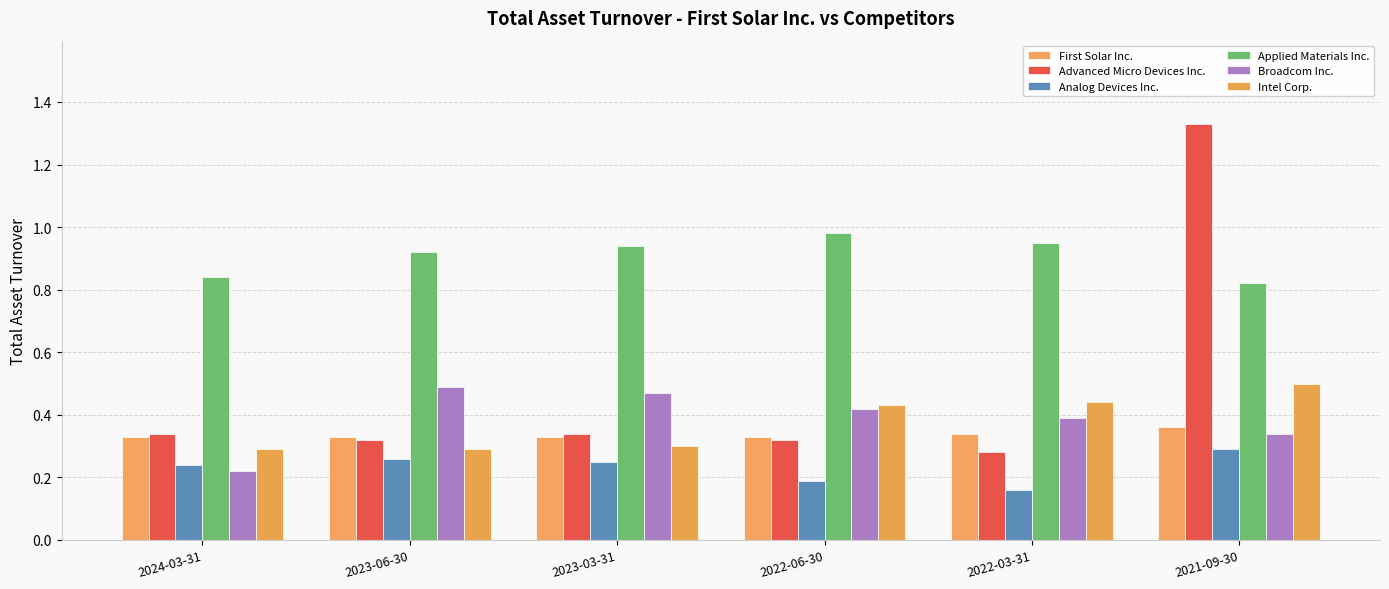

Where is Applied Materials Inc. nearest to the value 0?

2021-09-30